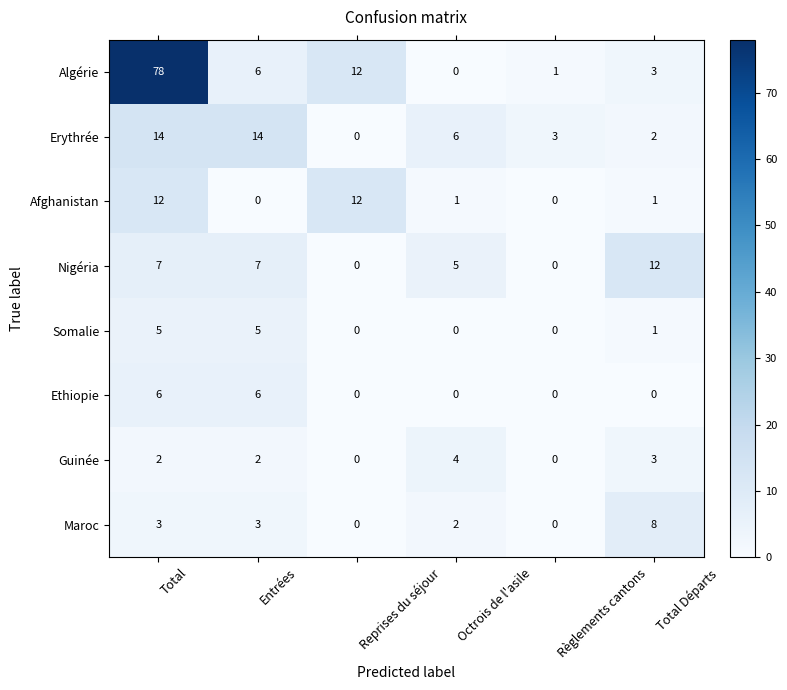

True or false: Erythrée has a value of 6 at Reprises du séjour.

False